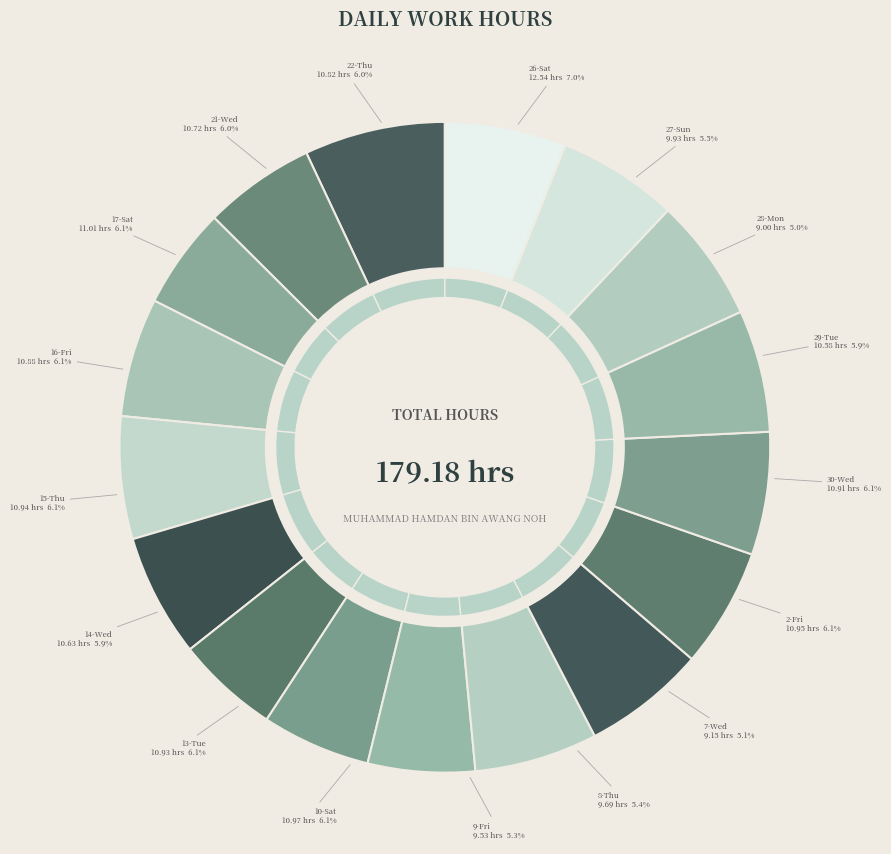

Approximately how many times larger is the value at 22-Thu compared to 10-Sat?

1.0